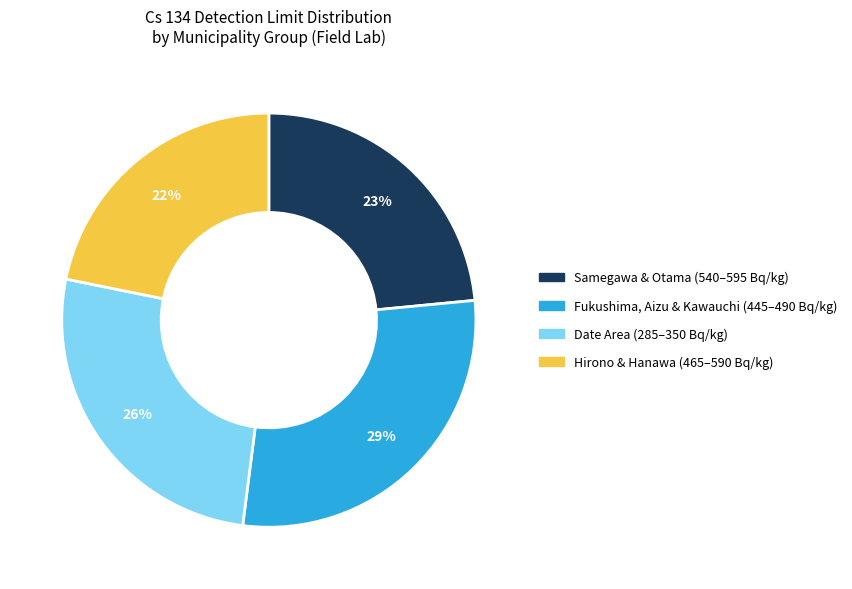

To the nearest percent, what is the difference between the largest and smallest slice percentages?

7%